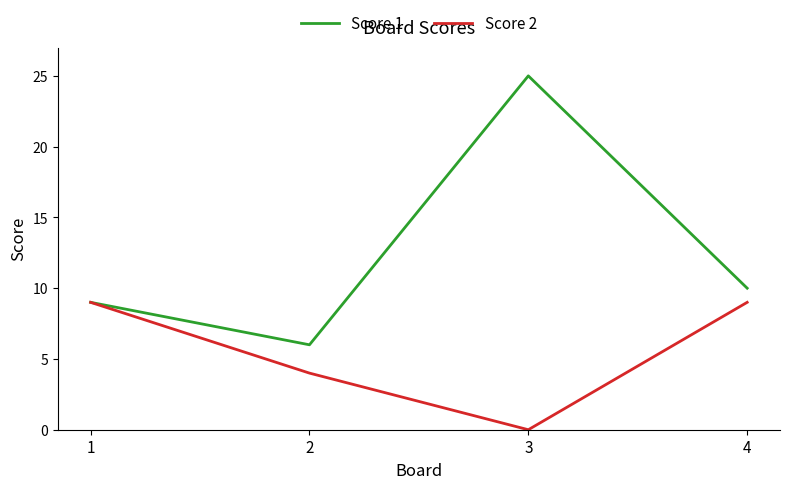

What is the difference between the maximum and second lowest values in the Score 1 series?

16